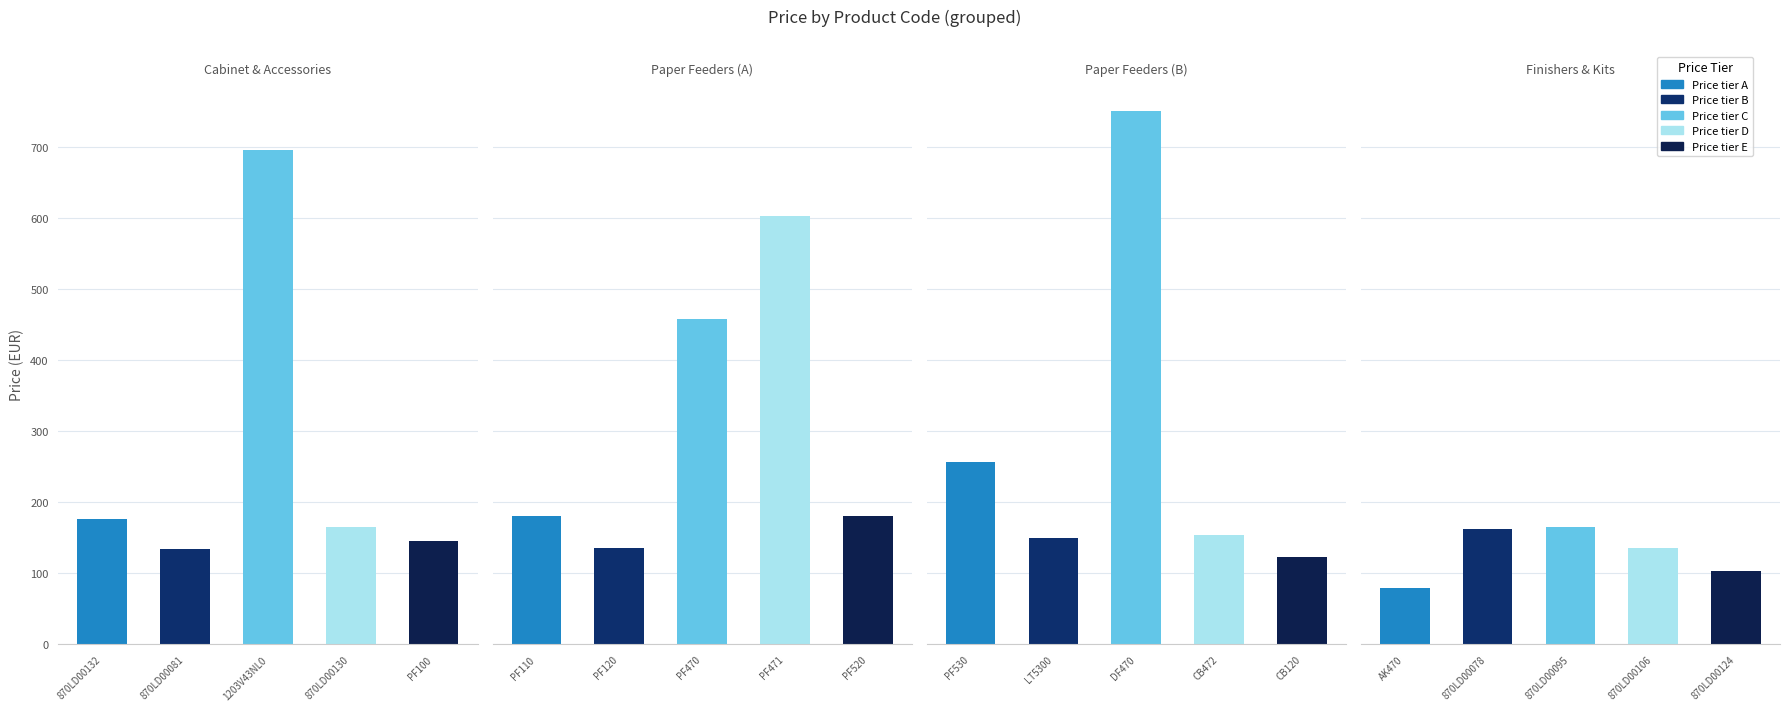

Is it true that the value at PF100 is 189.3?

False